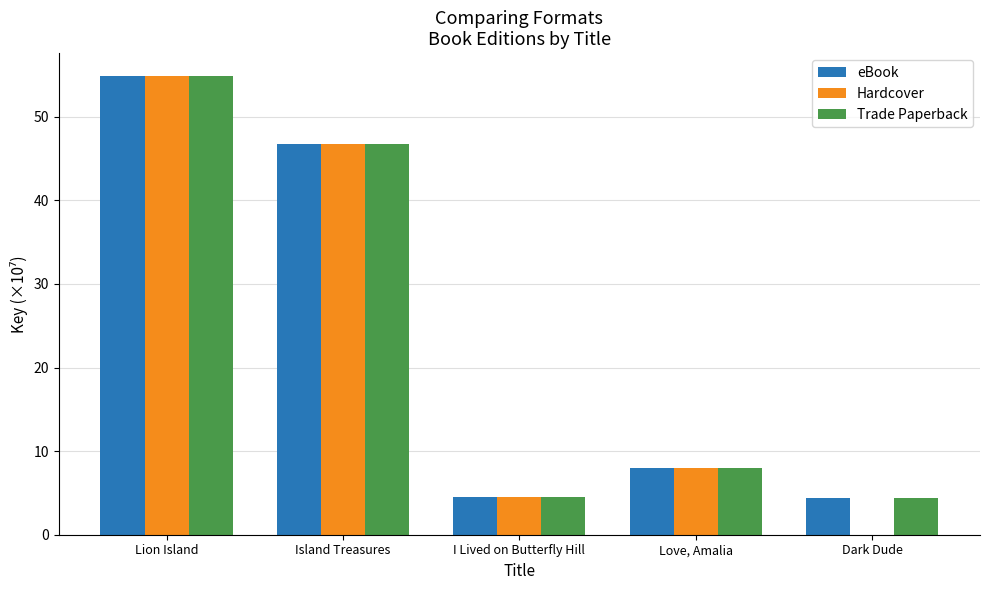

Where is eBook nearest to the value 29?

Island Treasures